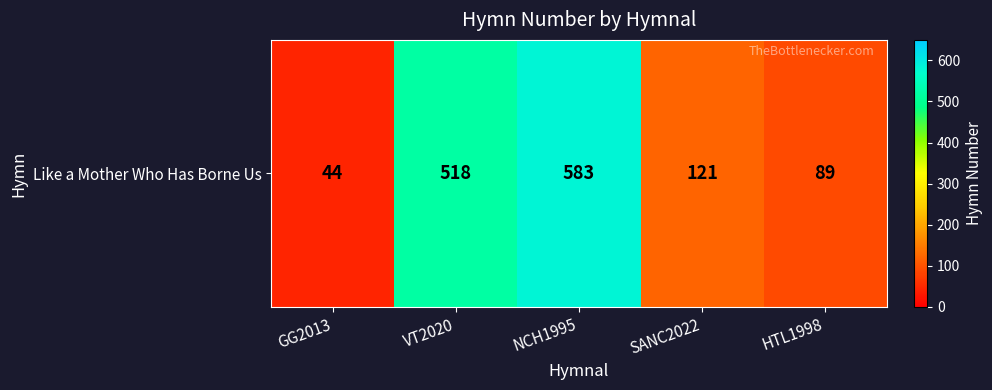

The value at GG2013 is 44. True or false?

True